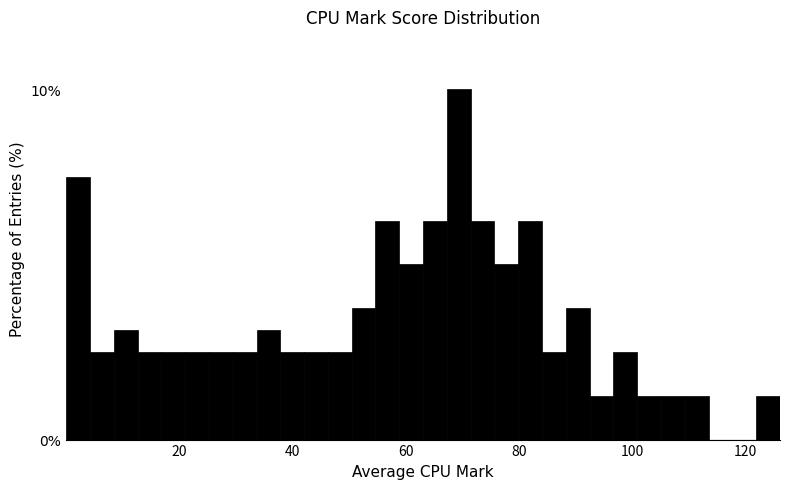

Read against the x-axis, roughly where is the centre of the tallest bar?

70